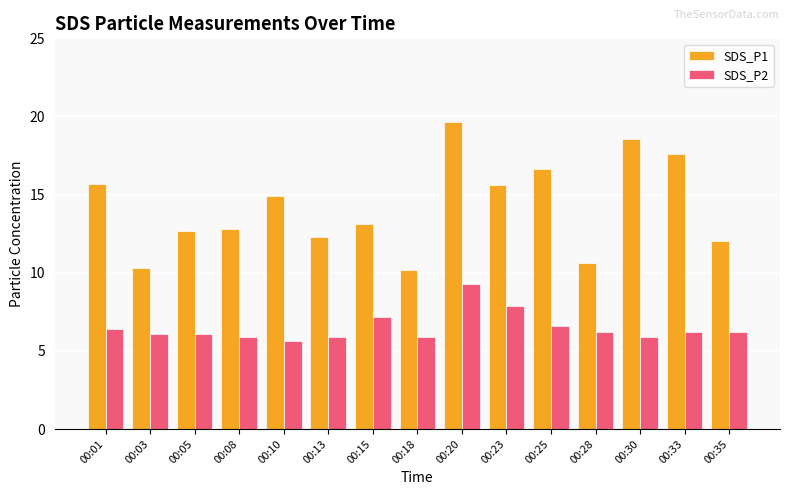

The SDS_P1 series shows 10.3 at 00:03. True or false?

True